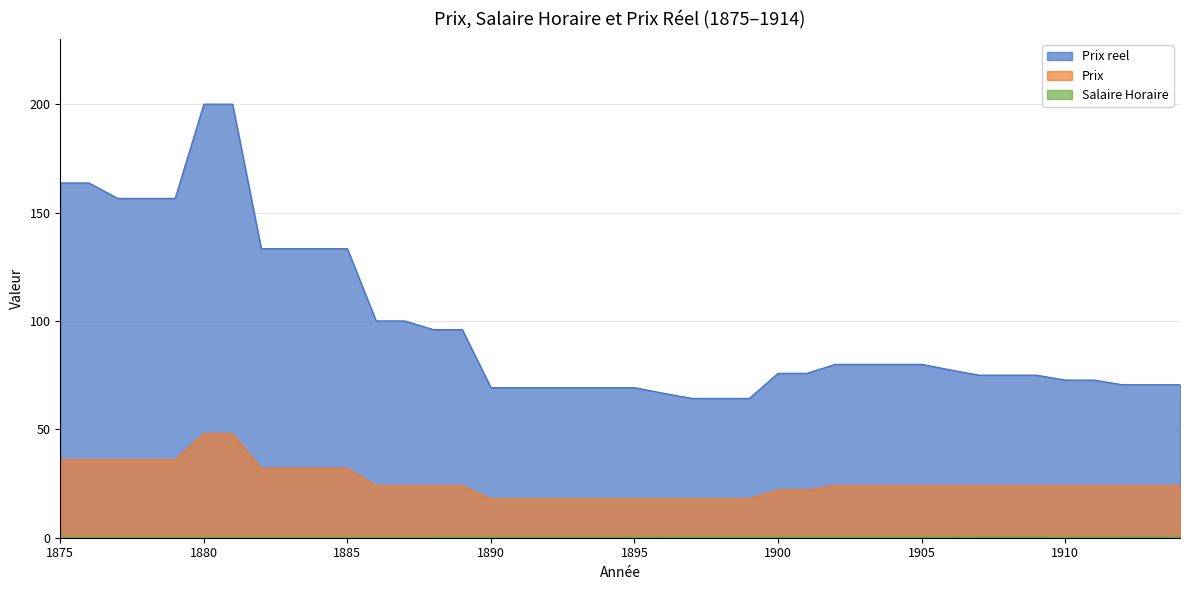

At which category does the chart reach its peak across all series?

1880